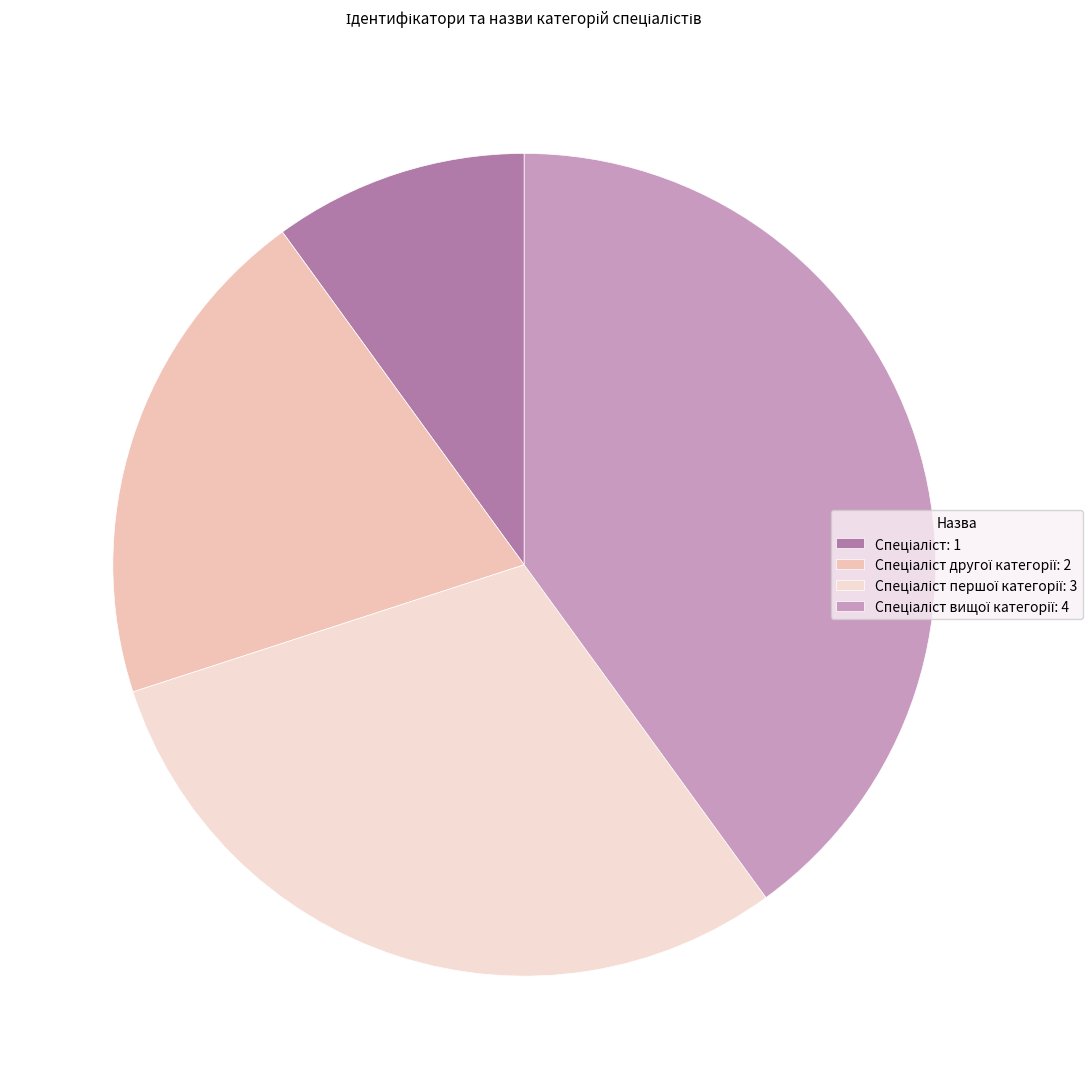

How many segments does this pie chart have?

4